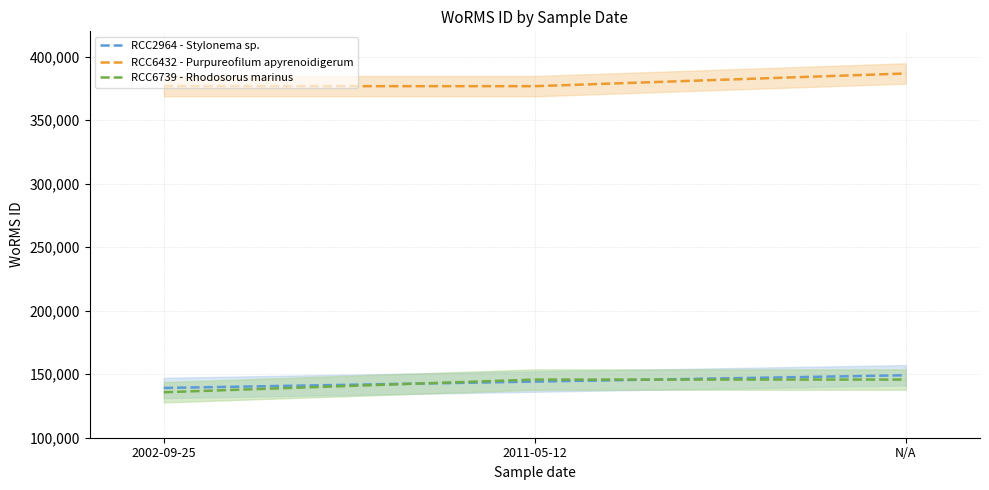

Reading left to right, list all the values displayed in this chart.

RCC2964 - Stylonema sp.: 139187	144187	149187
RCC6432 - Purpureofilum apyrenoidigerum: 376817	376817	386817
RCC6739 - Rhodosorus marinus: 135791	145791	145791